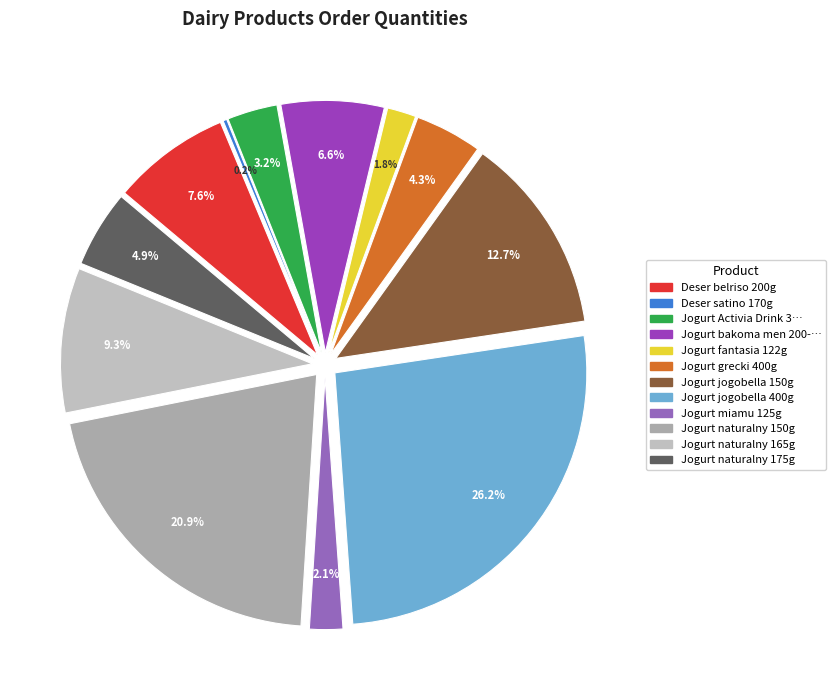

To the nearest percent, what is the average slice percentage?

8%